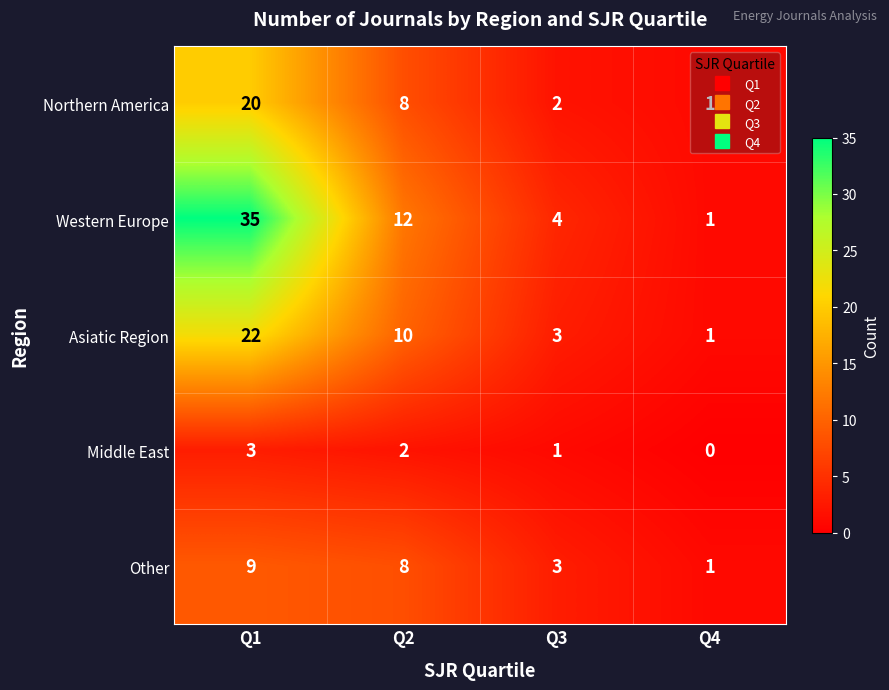

Which label corresponds to the smallest value in the chart?

Q4